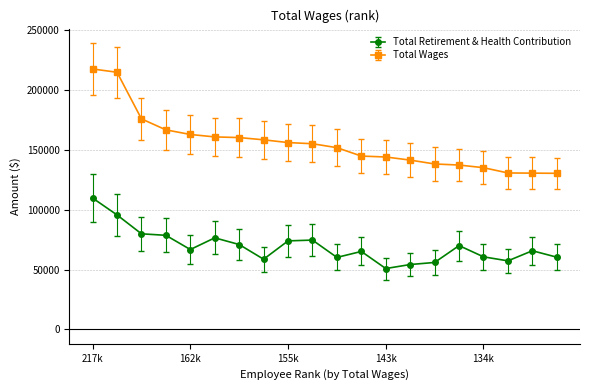

What is the difference between the maximum and minimum values in the Total Wages series?

87032